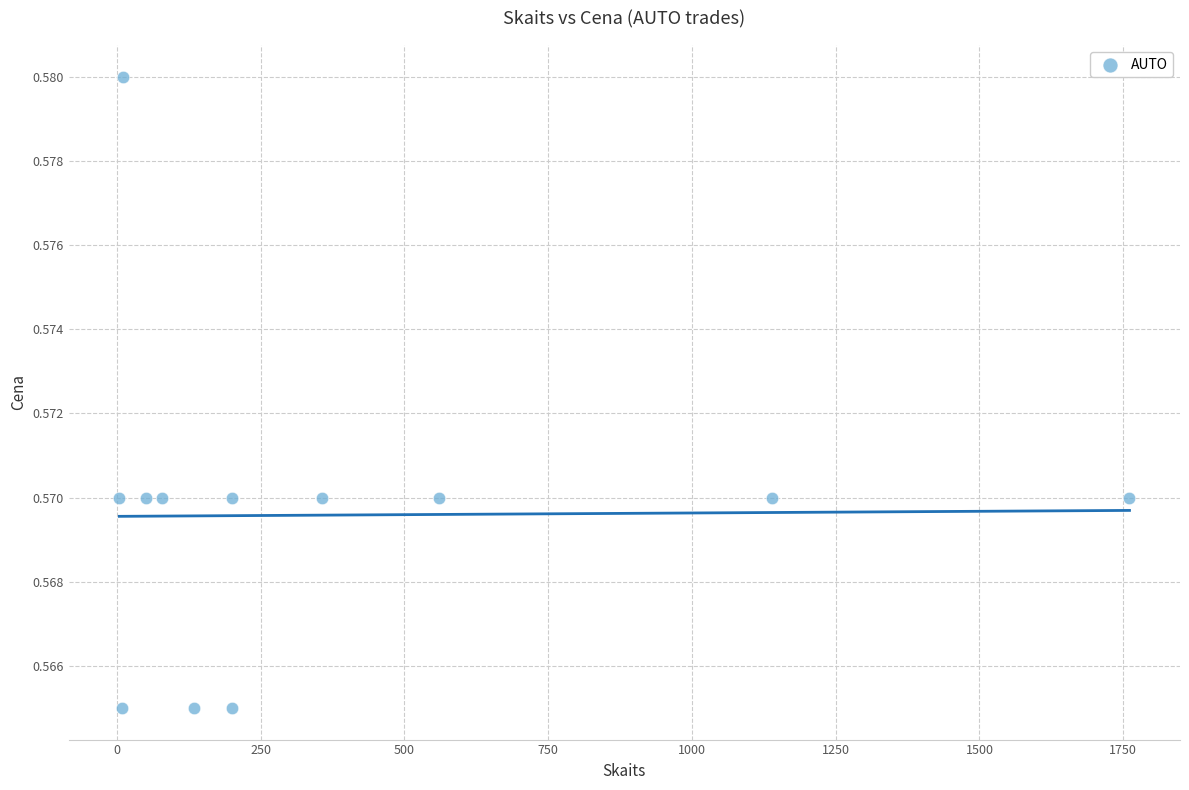

What is the average X value?

375.2